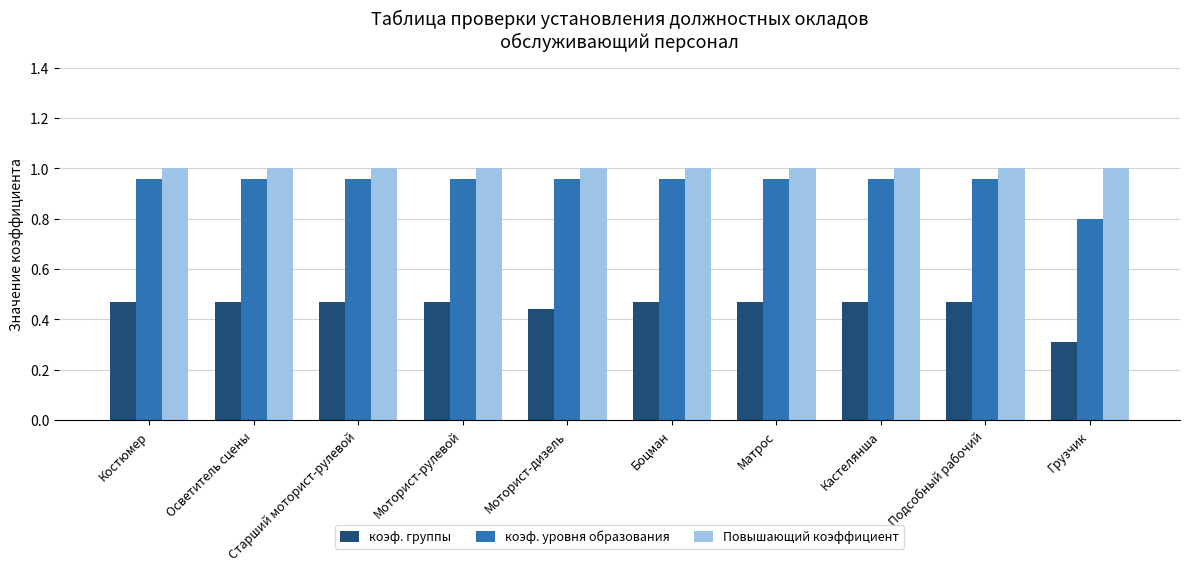

Which label corresponds to the smallest value in the chart?

Грузчик